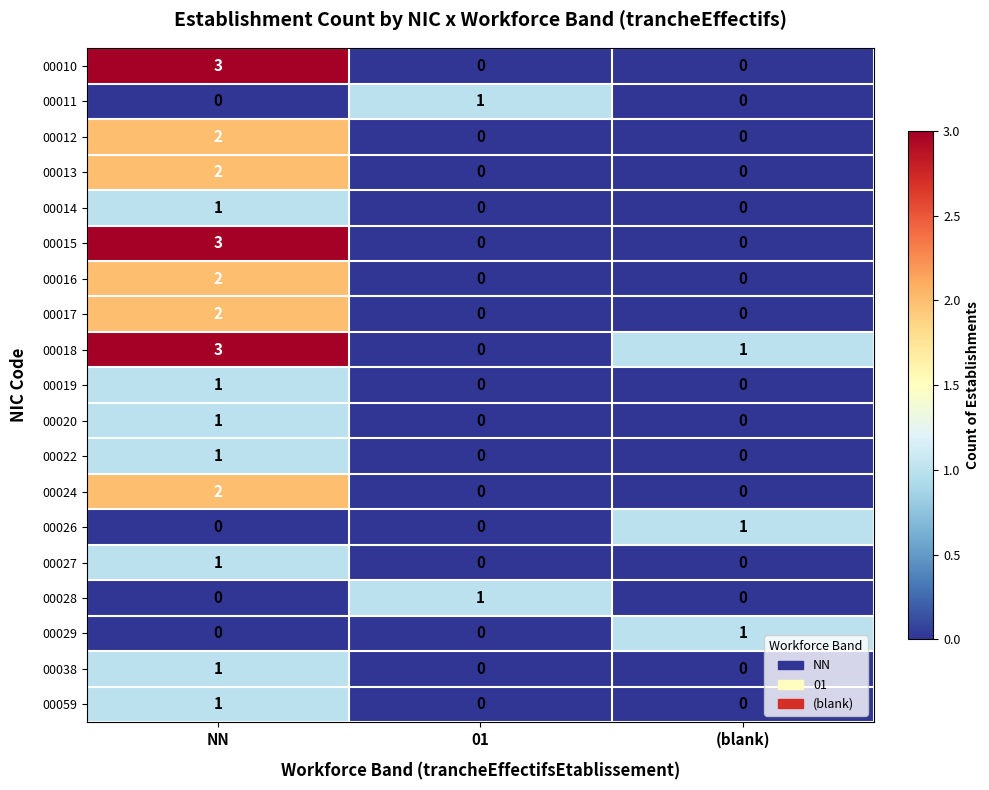

Count the 00018 values in the range 0 to 3.

3